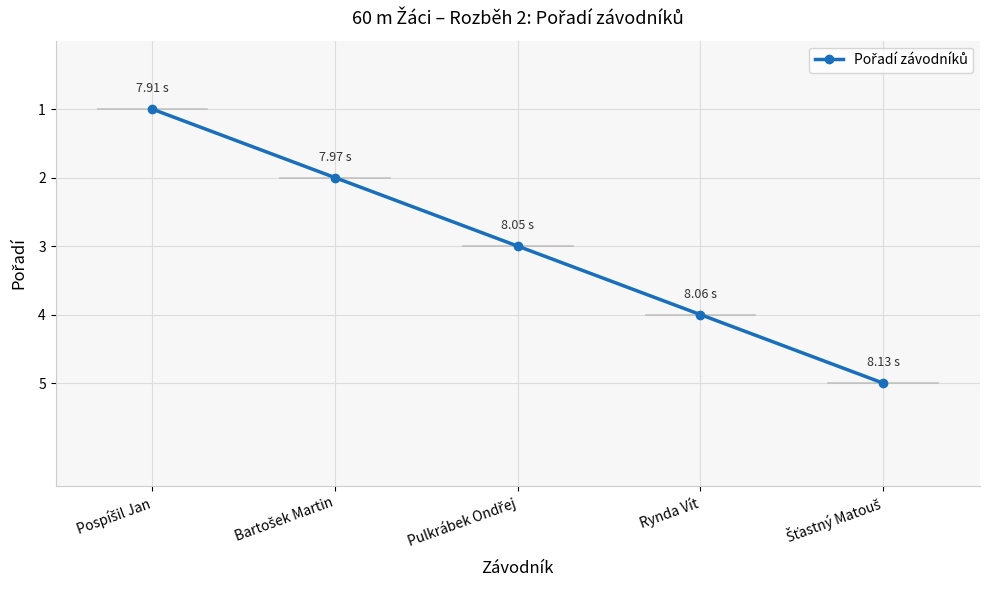

What is the sum of all values?

15